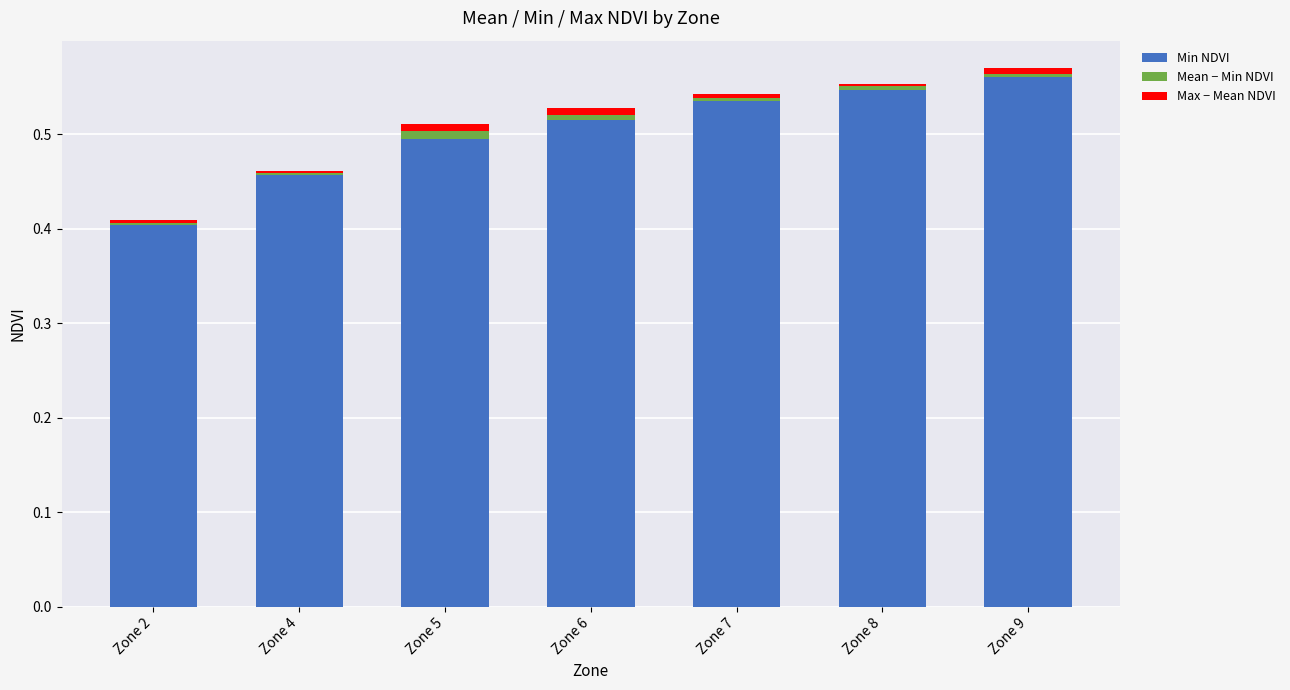

What are all the series names shown in the legend?

Min NDVI, Mean − Min NDVI, Max − Mean NDVI